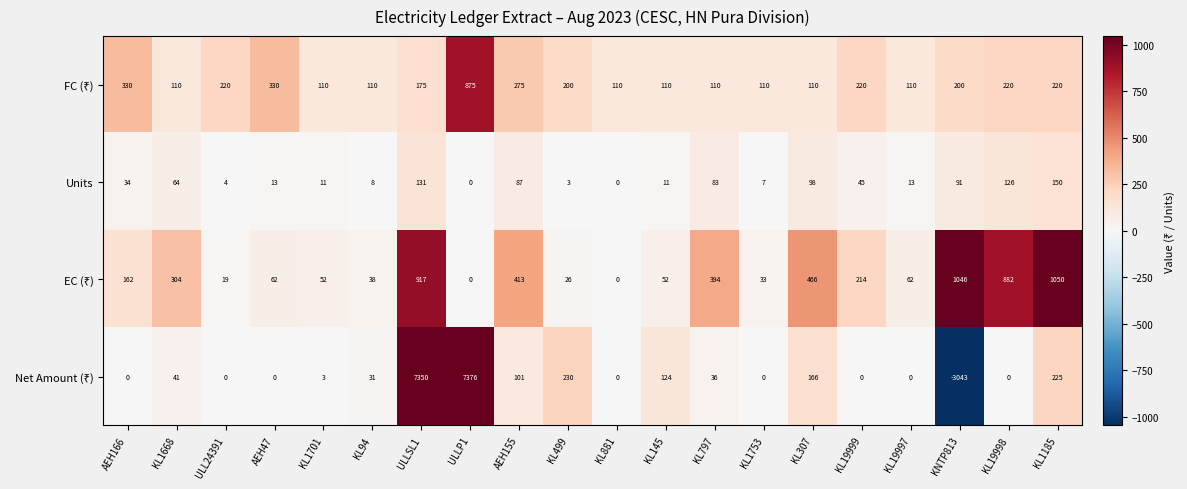

The Units series shows 91 at KNTP813. True or false?

True